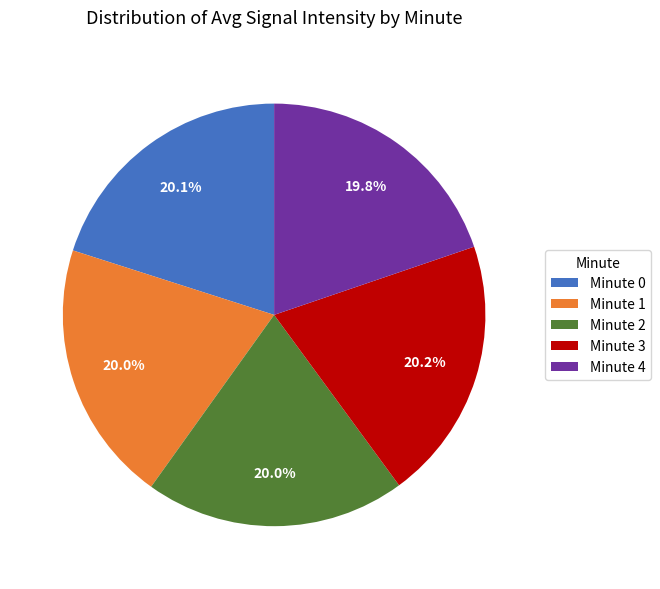

Is there a majority slice in this chart?

No